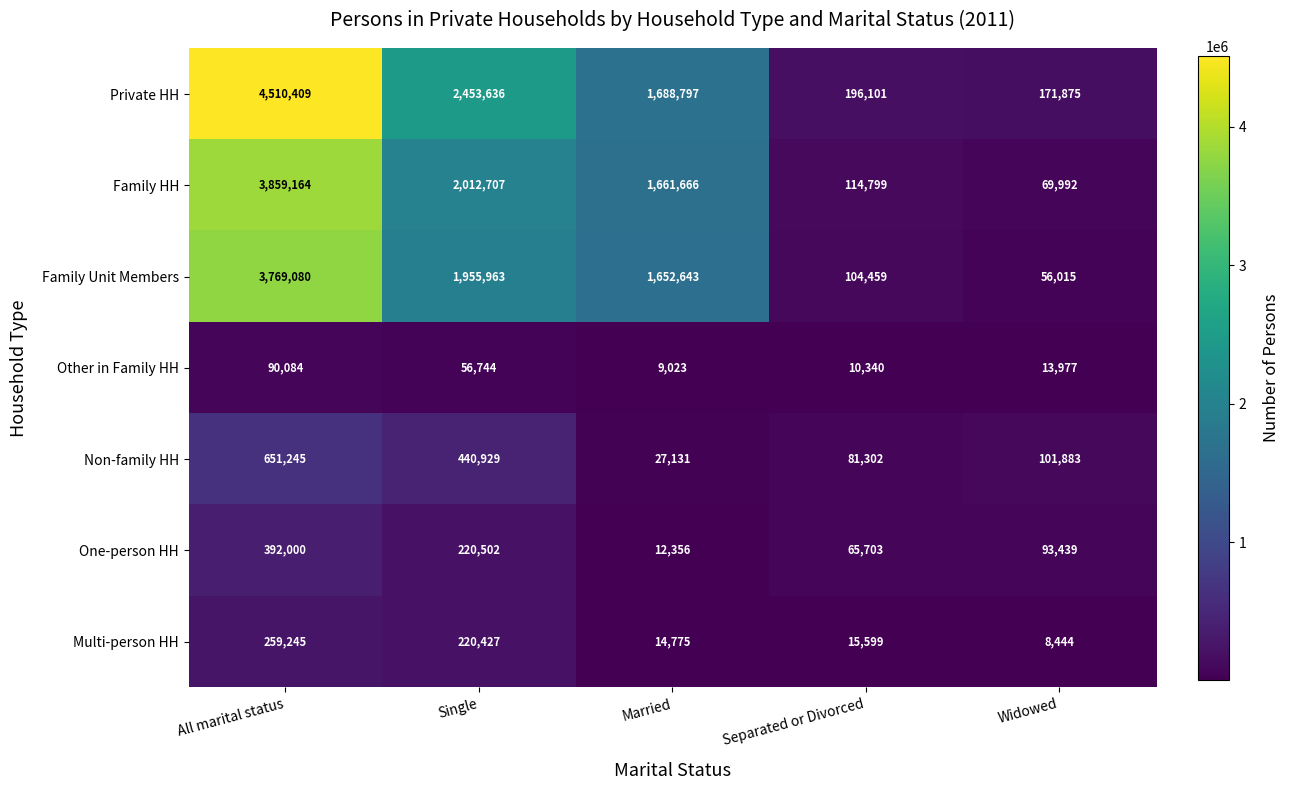

At All marital status, list the series in order from smallest to largest.

Other in Family HH, Multi-person HH, One-person HH, Non-family HH, Family Unit Members, Family HH, Private HH